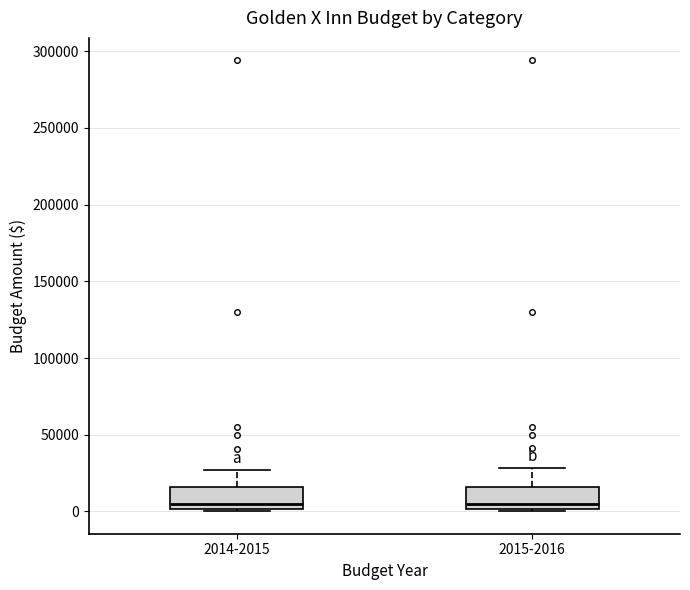

Where does the upper whisker of the box for 2014-2015 end on the y-axis? The values are not printed on the chart, so give them approximately, as read against the axis.

25000